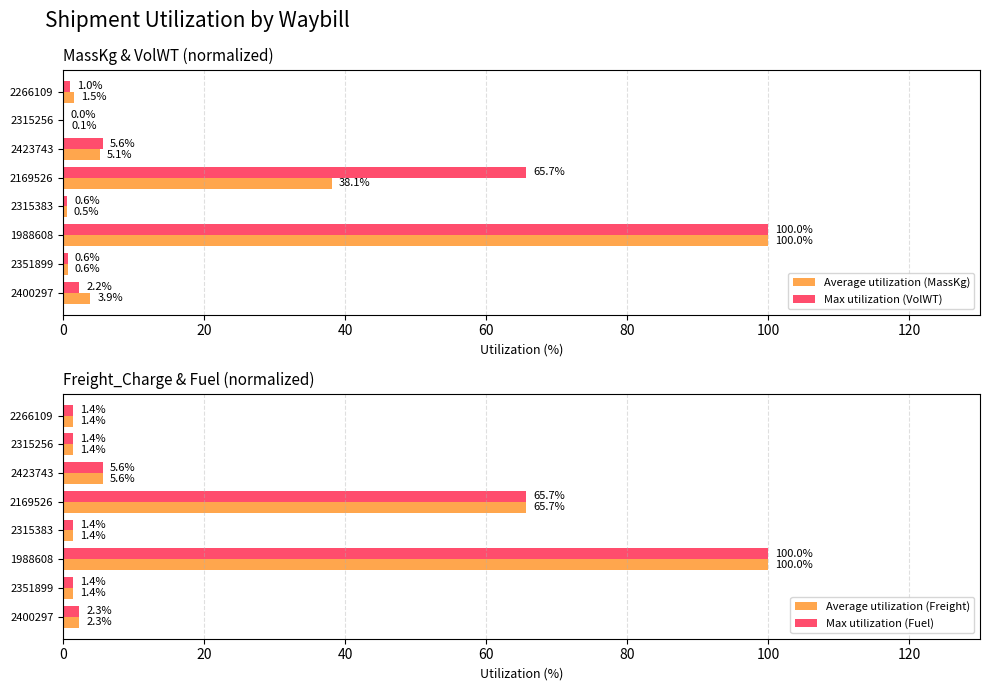

Does the chart contain stacked bars?

No